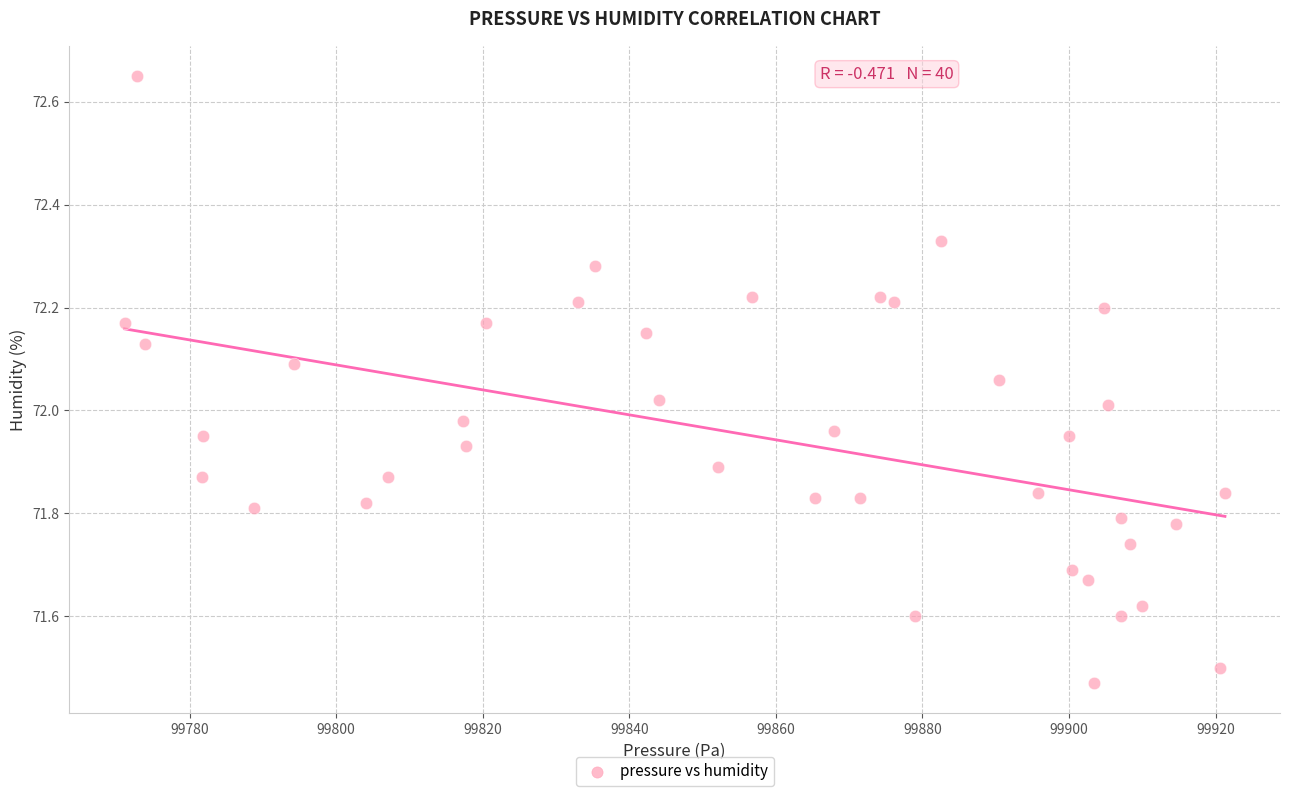

What is the range of Y values (max minus min)?

1.2